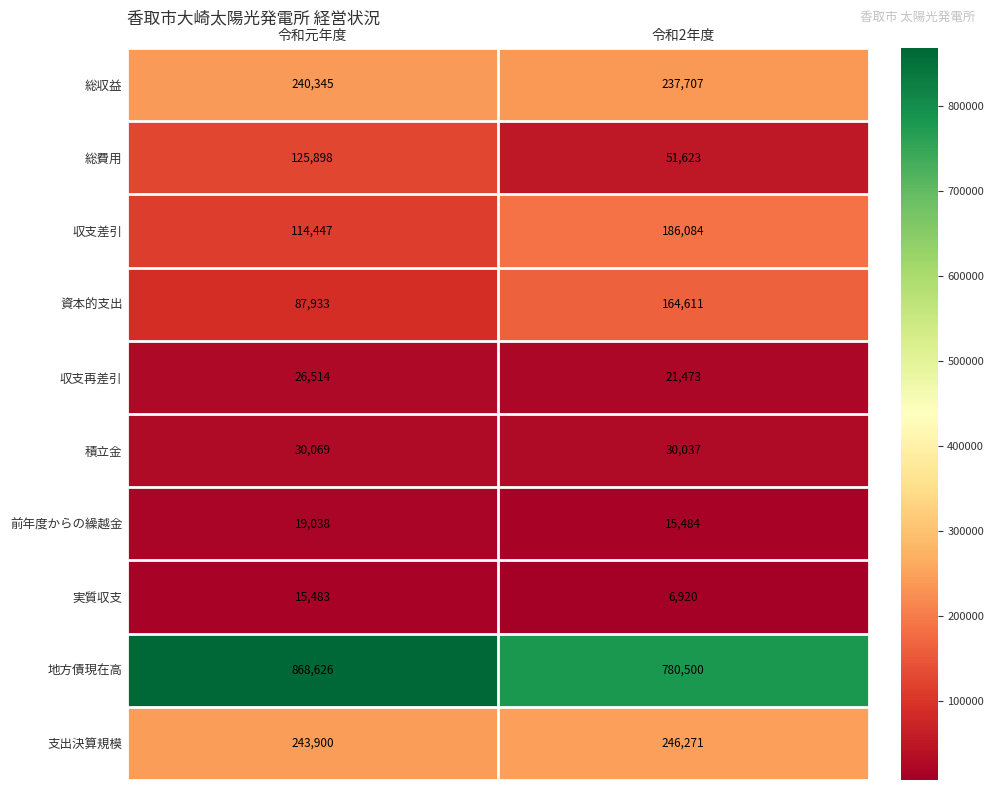

Which series has the widest spread of values?

地方債現在高